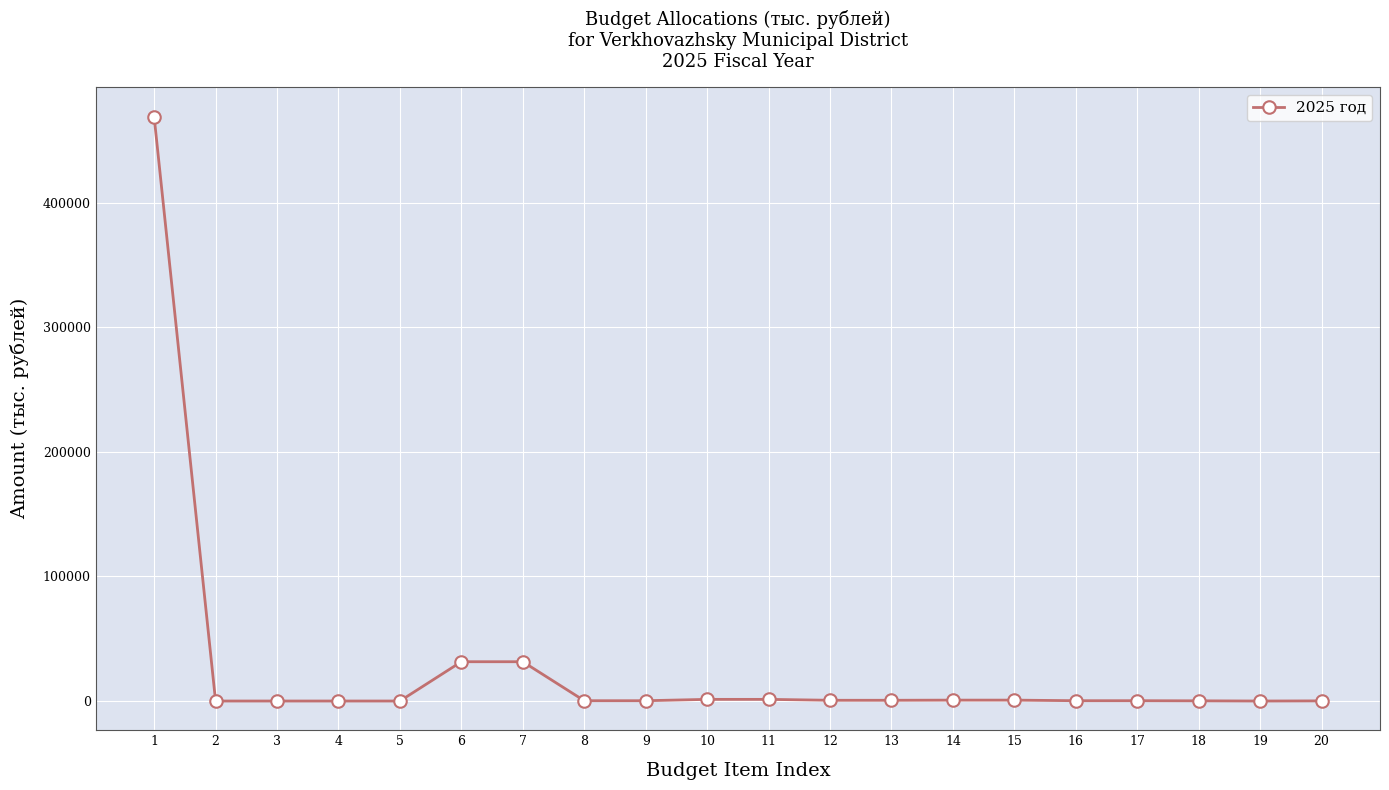

The value at 7 is 31587.4. True or false?

True